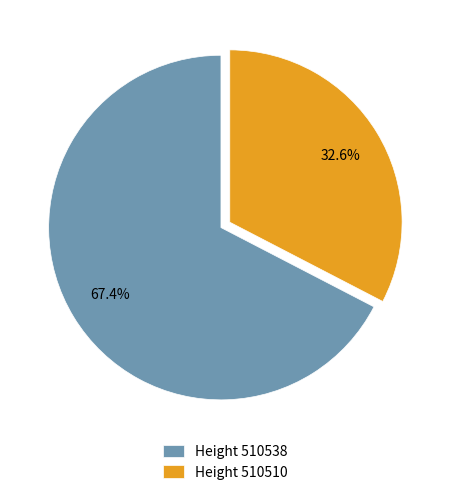

Does Height 510538 account for over 50% of the chart?

Yes